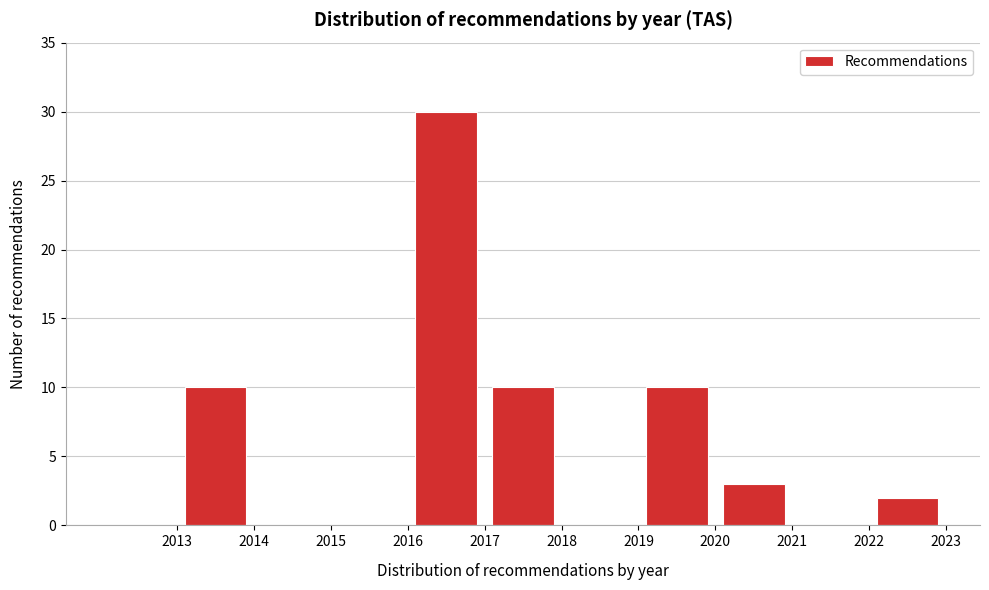

Reading left to right, transcribe this chart: for each bar, give the range it covers on the x-axis and its height. The values are not printed on the chart, so give them approximately, as read against the axis.

2012 to 2013: 0
2013 to 2014: 10
2014 to 2015: 0
2015 to 2016: 0
2016 to 2017: 30
2017 to 2018: 10
2018 to 2019: 0
2019 to 2020: 10
2020 to 2021: 3
2021 to 2022: 0
2022 to 2023: 2